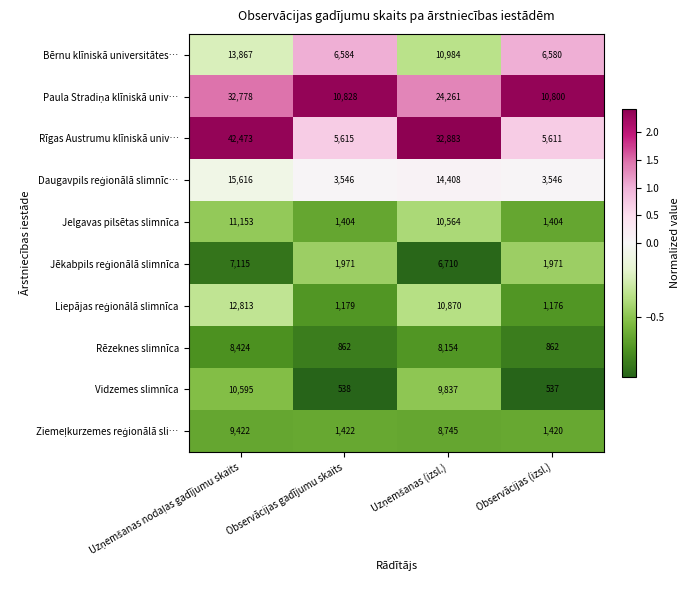

What is the greatest value displayed?

42473